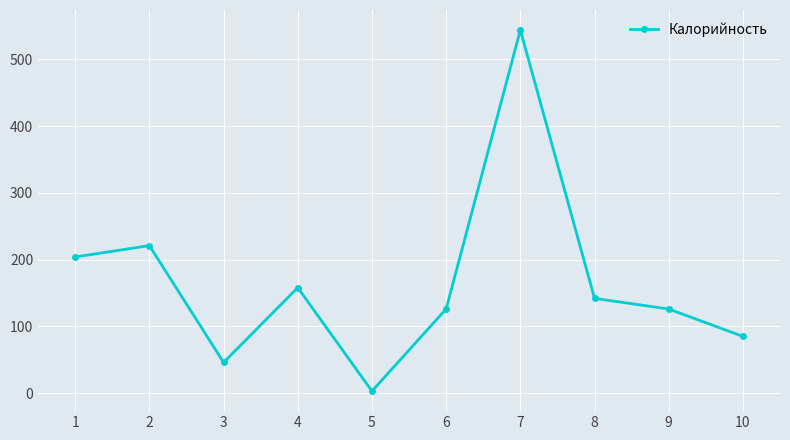

What is the difference between the values at 5 and 3?

43